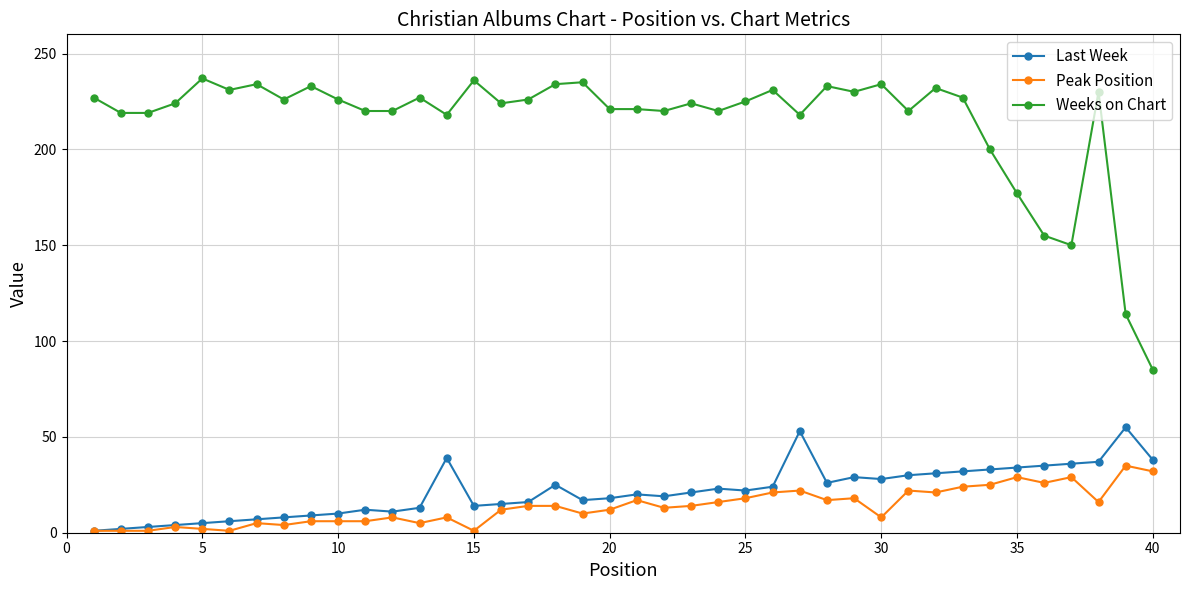

True or false: Last Week has more than 2 interior local peaks.

True